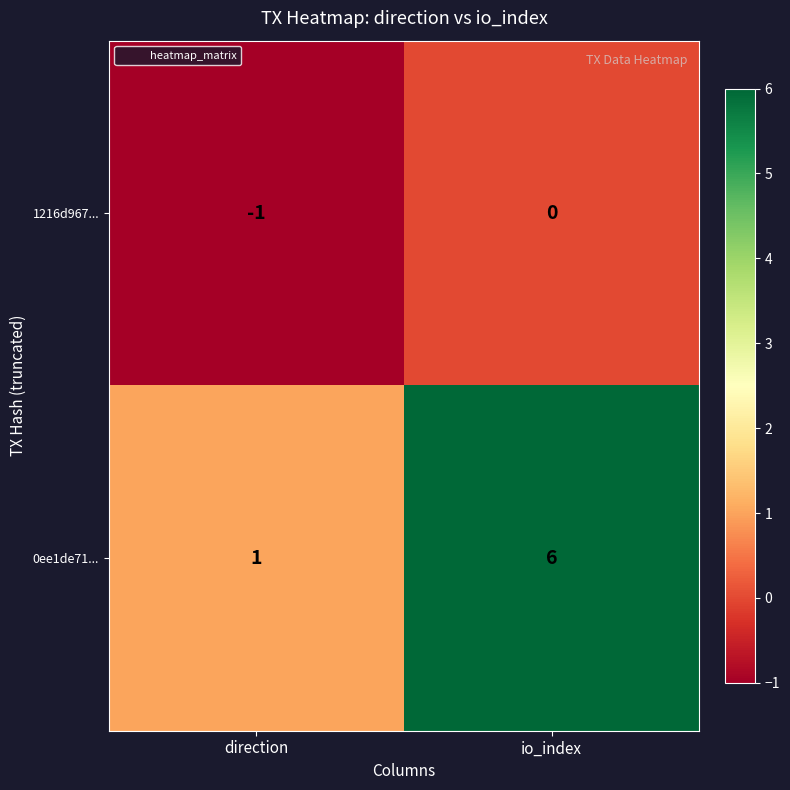

Which label corresponds to the largest value in the chart?

io_index